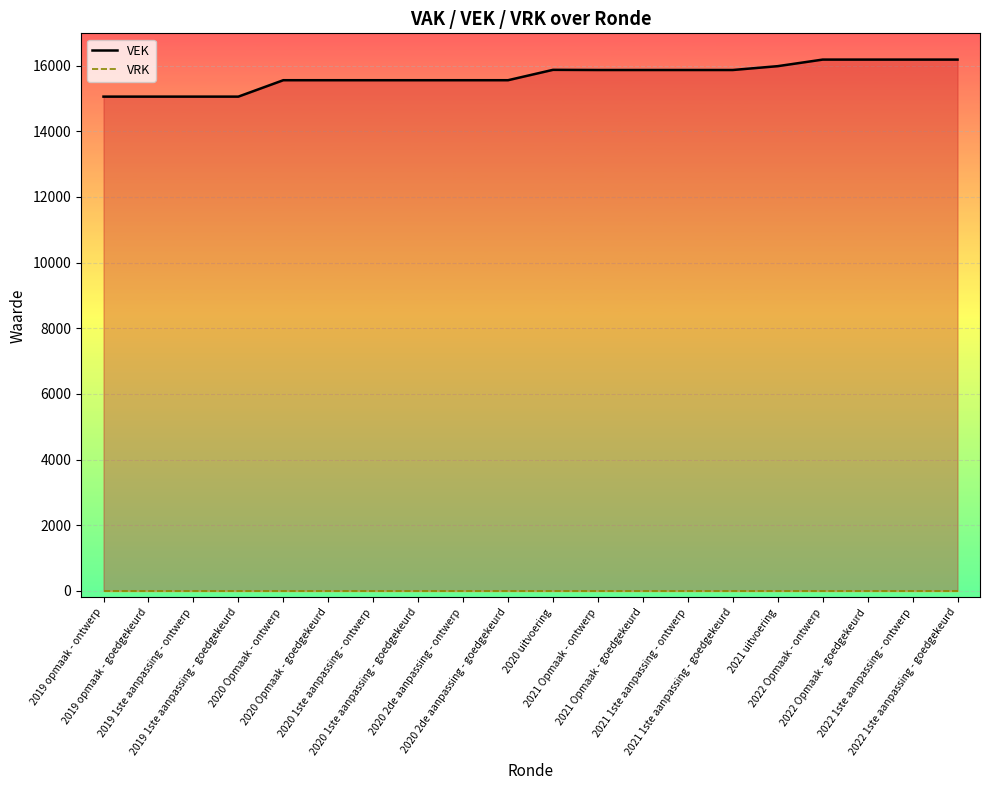

Which label corresponds to the smallest value in the chart?

2019 opmaak - ontwerp